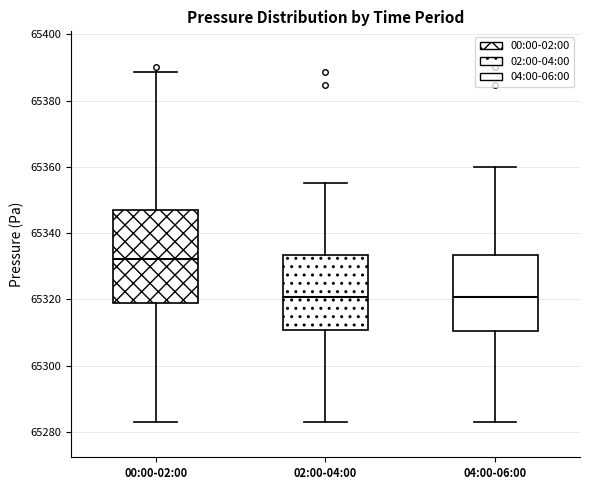

Comparing the boxes themselves (not the whiskers), which one is the tallest?

00:00-02:00